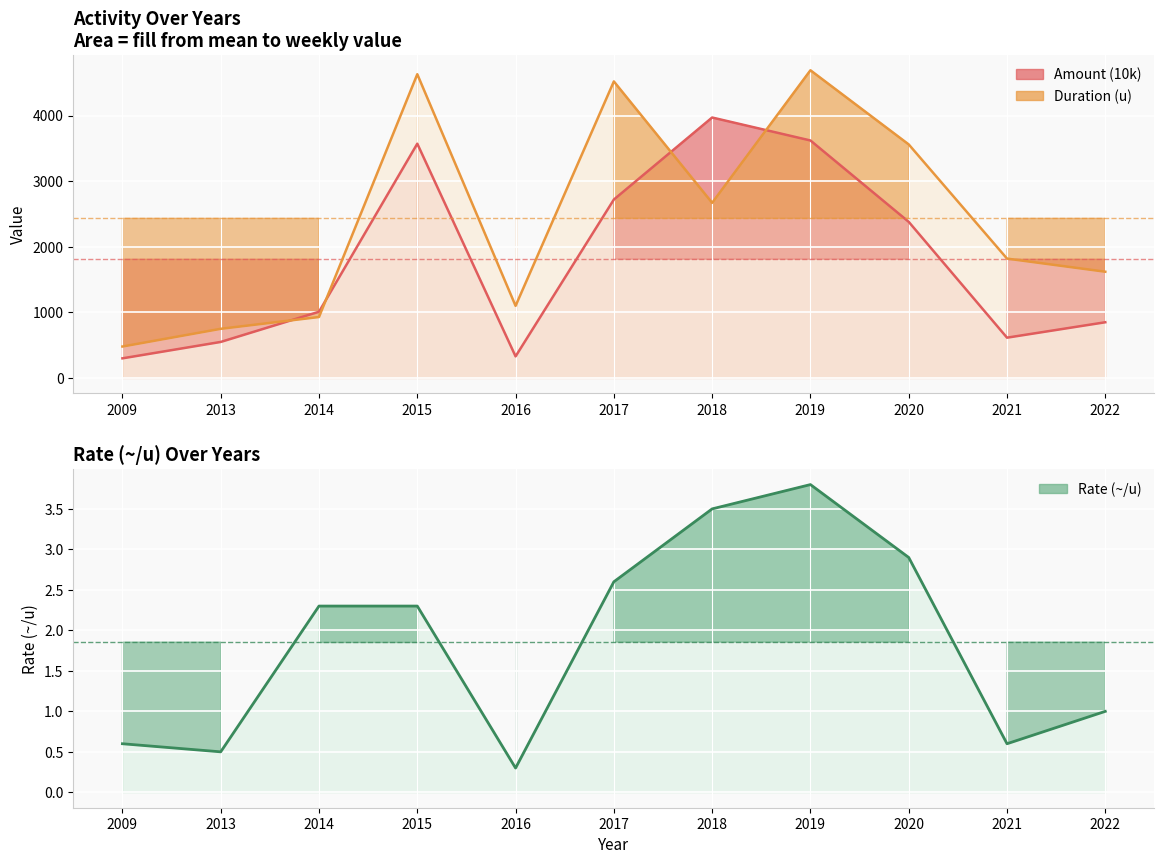

Which category has the lowest value across all series?

2016